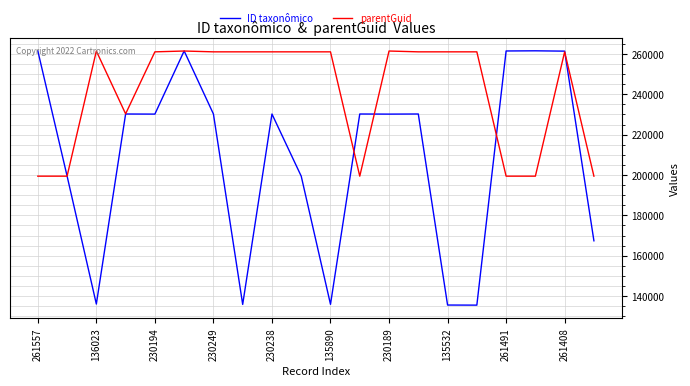

Which series has the largest range (max minus min)?

ID taxonômico